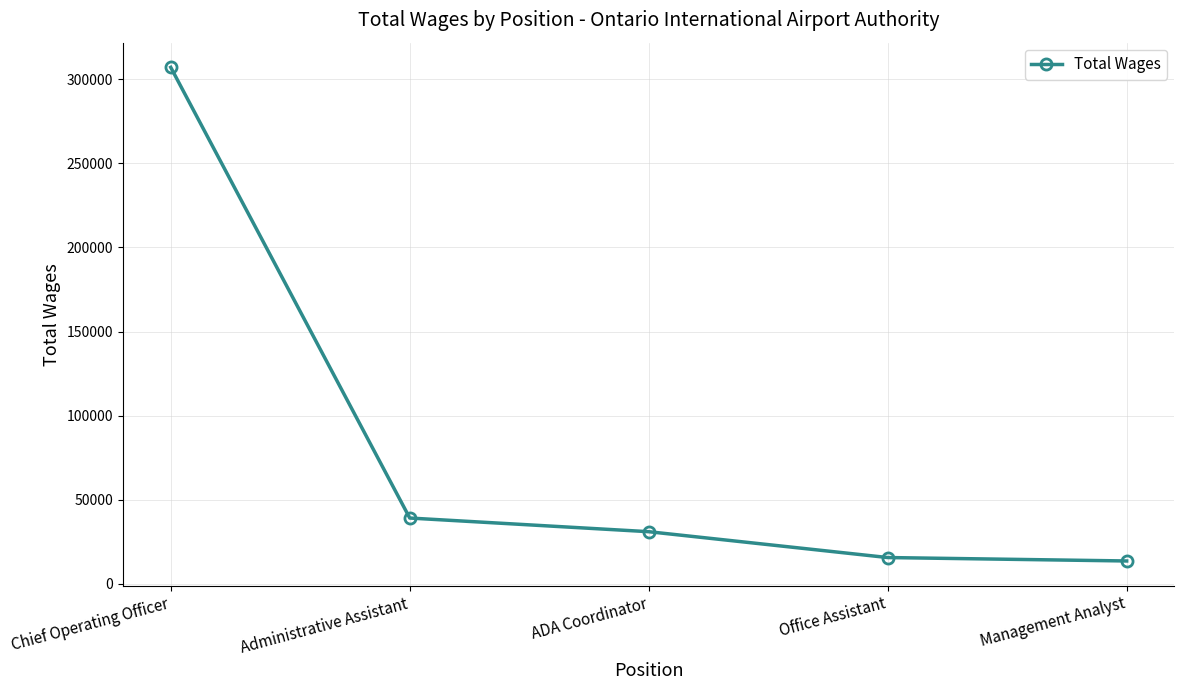

Read the value at ADA Coordinator, to the nearest 10.

30980